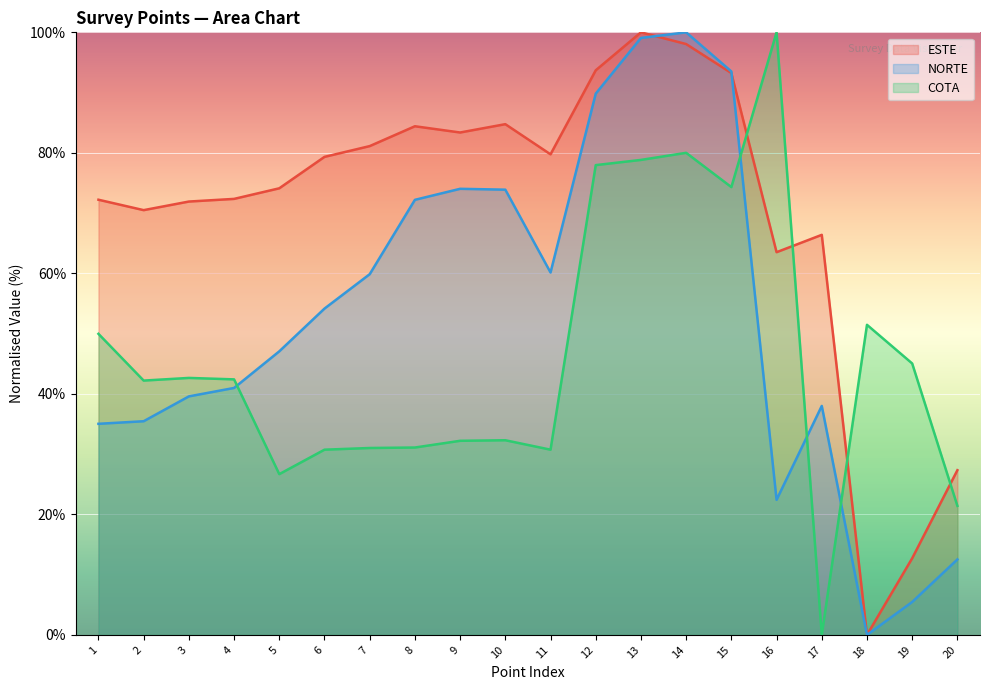

How many data points in ESTE are above 79?

10